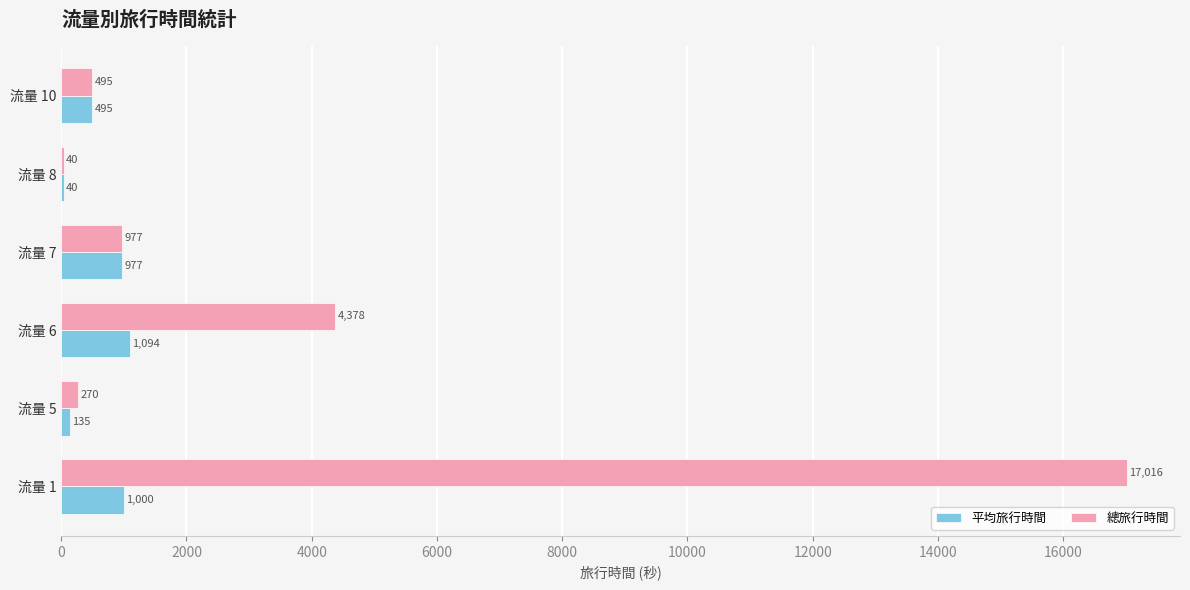

What is the approximate value of 總旅行時間 at 流量 6, to the nearest 10?

4380